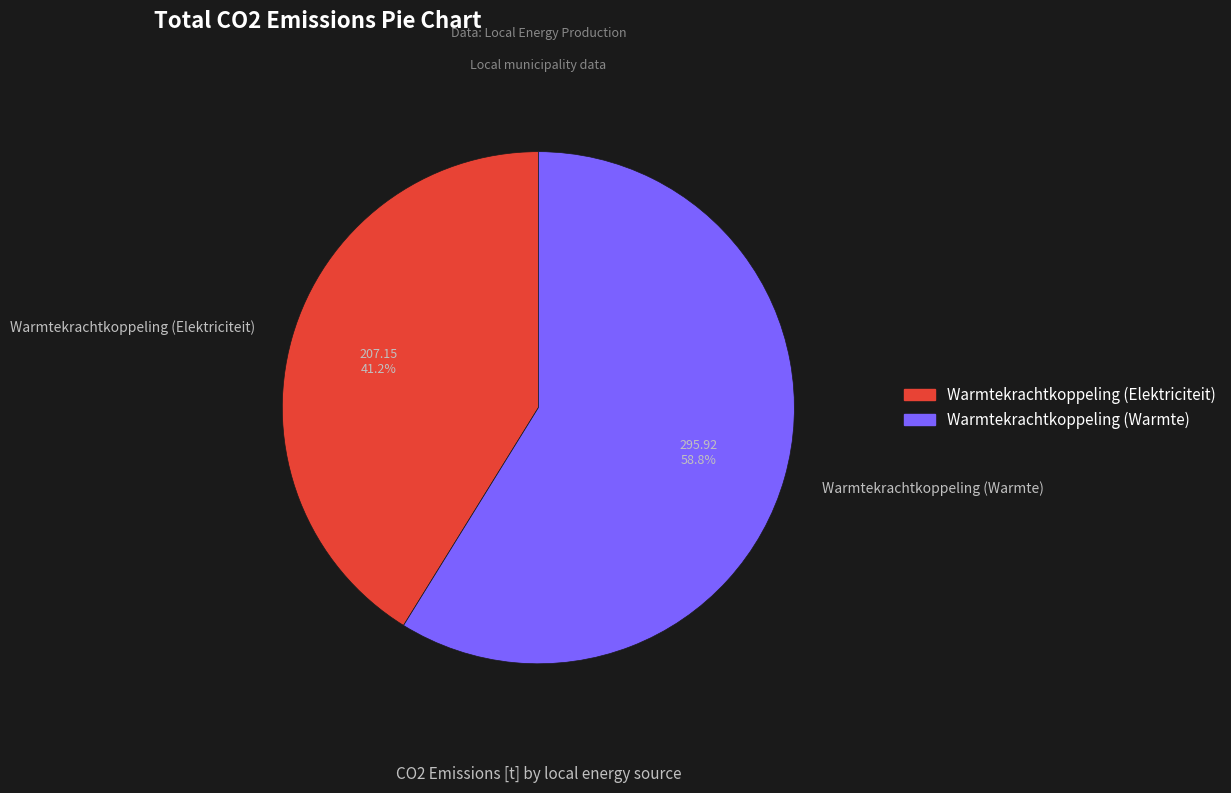

Rank the categories by value from highest to lowest.

Warmtekrachtkoppeling (Warmte), Warmtekrachtkoppeling (Elektriciteit)